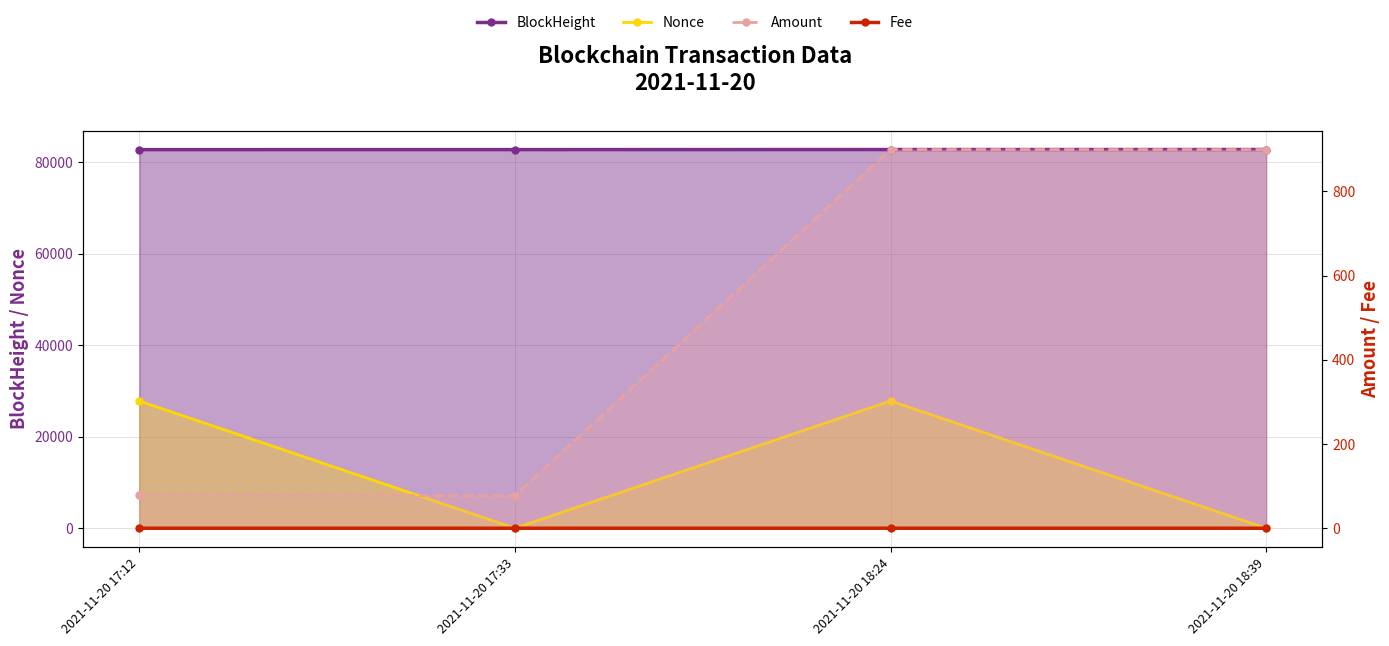

What is the total value across all series at 2021-11-20 17:12?

110615.3